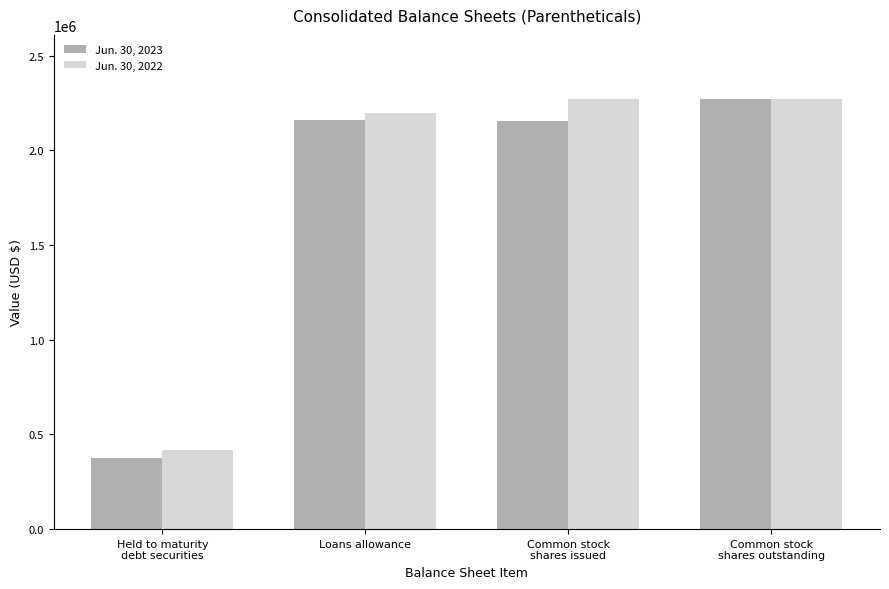

How many distinct data groups are displayed?

2